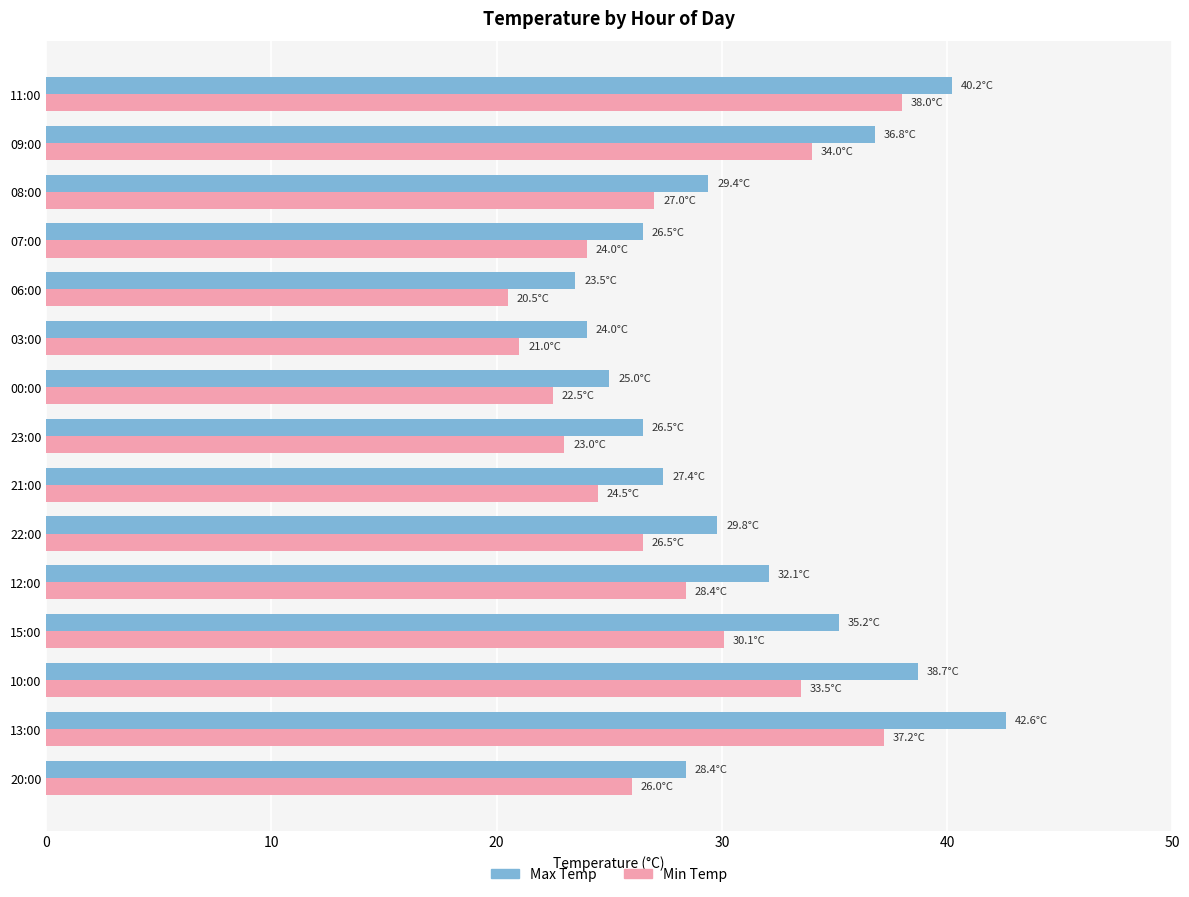

What is the difference between the highest and lowest values at 03:00?

3.0